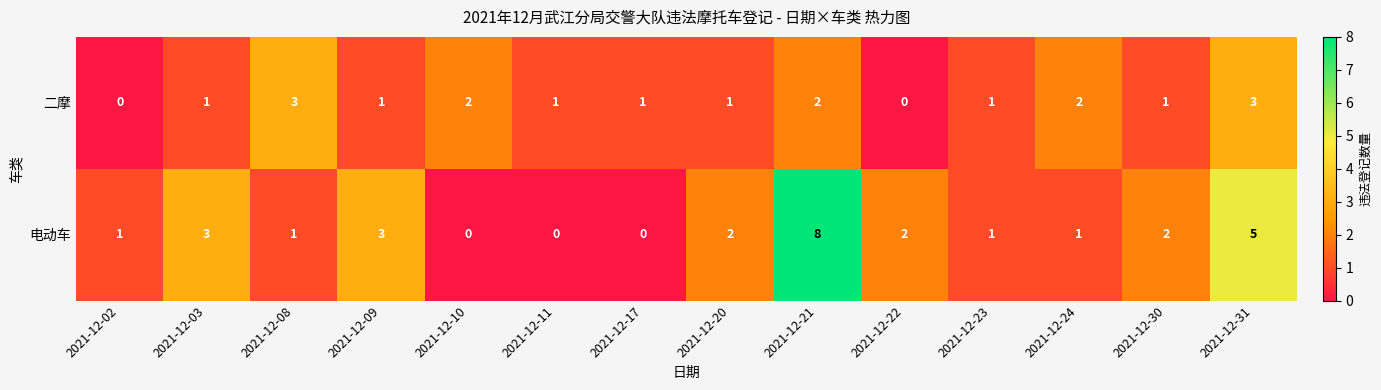

Reading left to right, extract all data points from this chart.

二摩: 0	1	3	1	2	1	1	1	2	0	1	2	1	3
电动车: 1	3	1	3	0	0	0	2	8	2	1	1	2	5